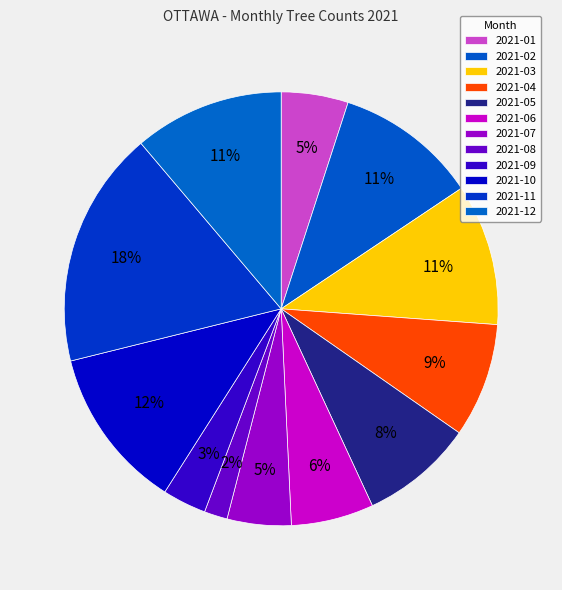

To the nearest percent, what percentage of the pie is 2021-04?

9%